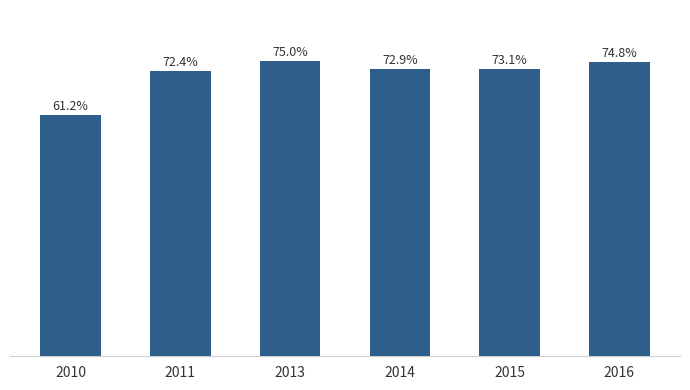

List the labels in order of value, largest first.

2013, 2016, 2015, 2014, 2011, 2010